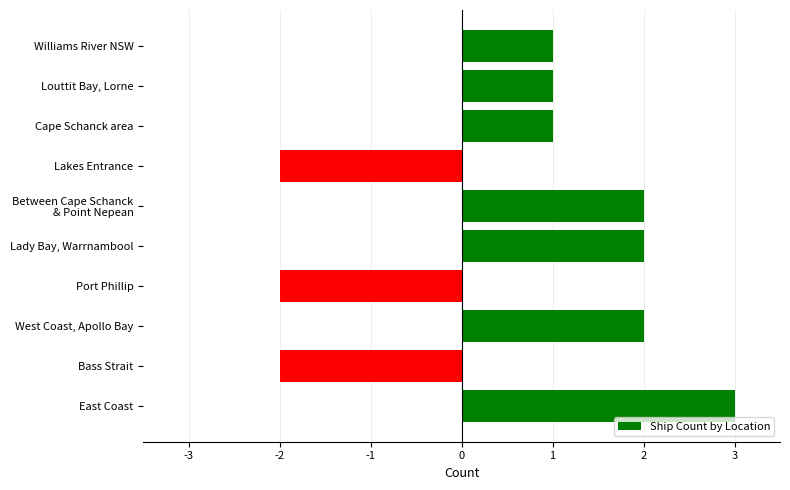

What is the difference between the maximum and minimum values?

5